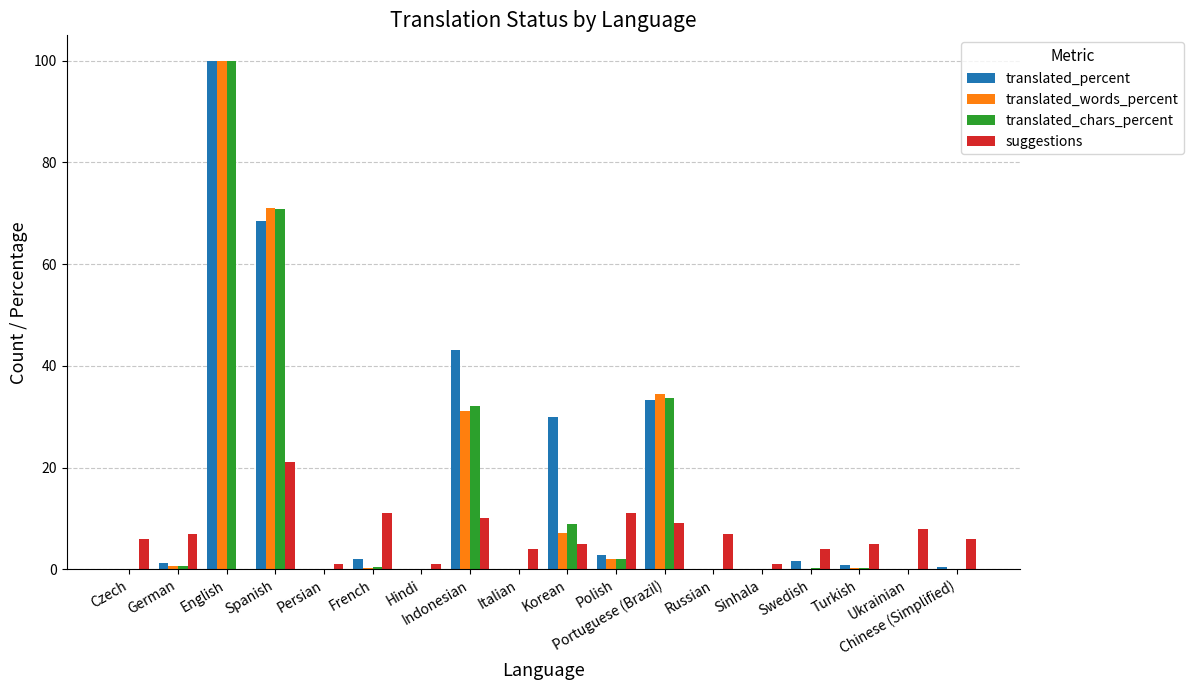

Does the chart contain stacked bars?

No